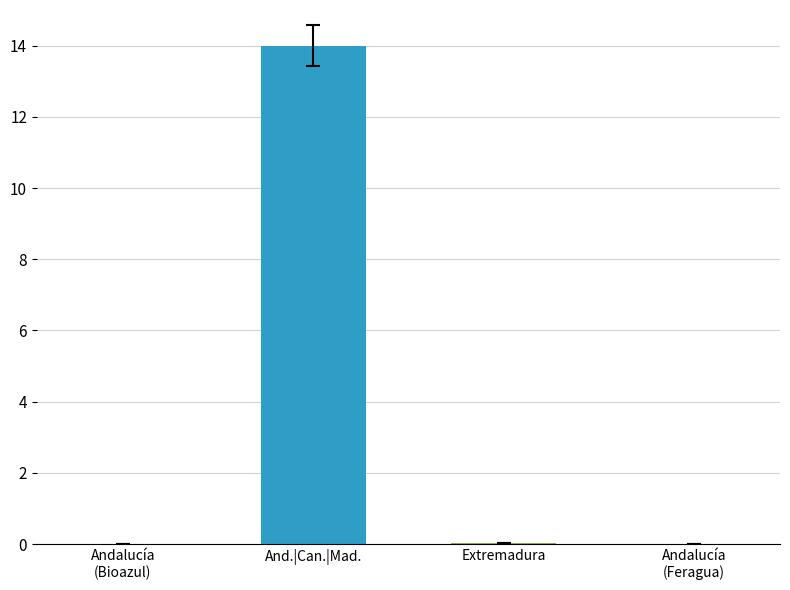

What is the maximum value shown in the chart?

14.0